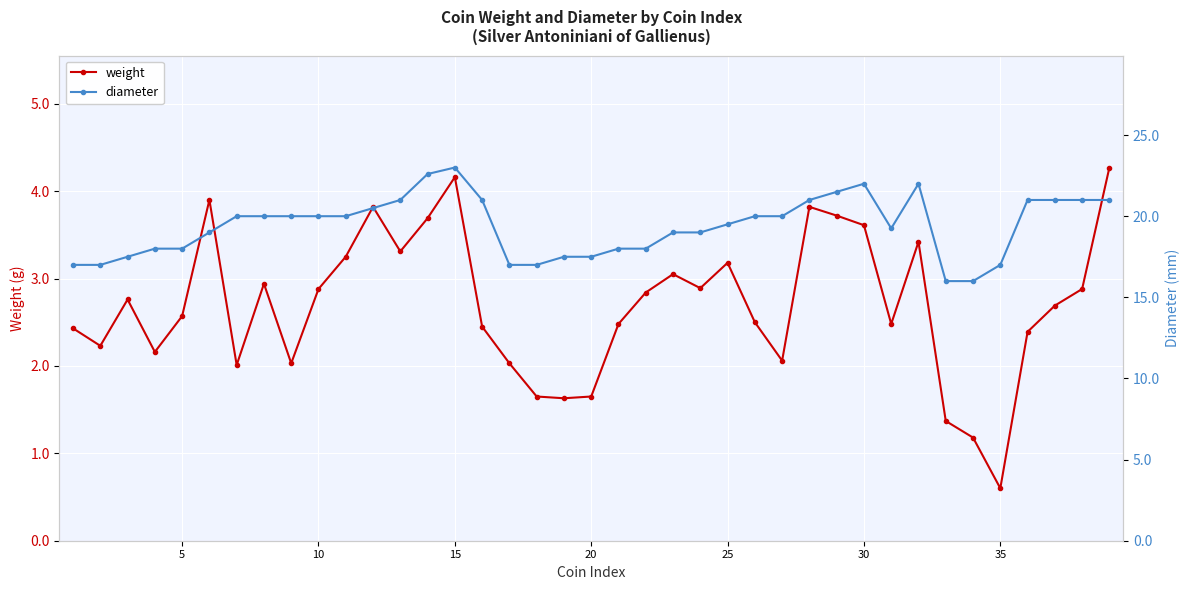

True or false: weight has more than 2 interior local peaks.

True